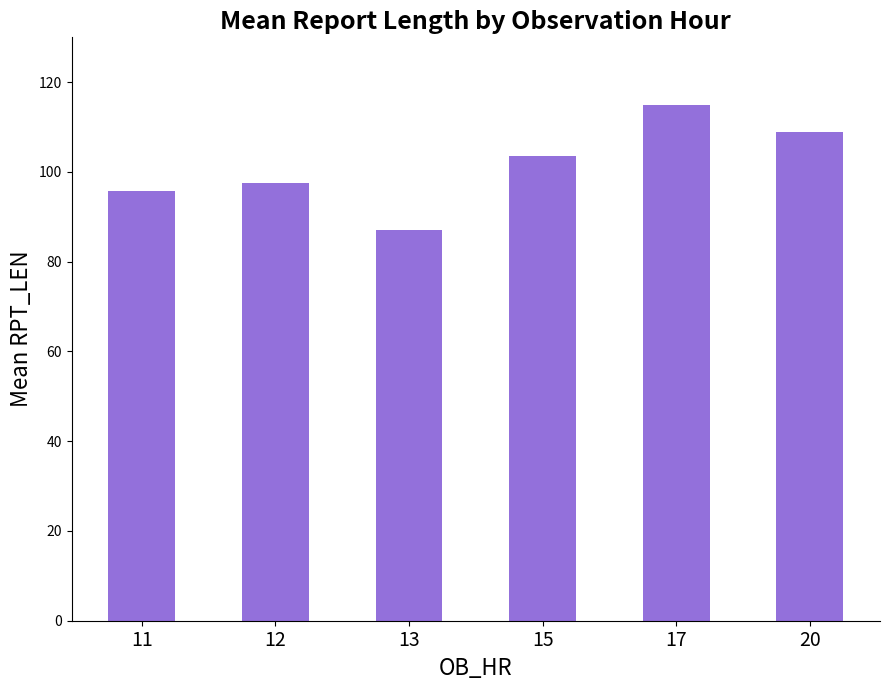

At which category does the chart reach its minimum across all series?

13